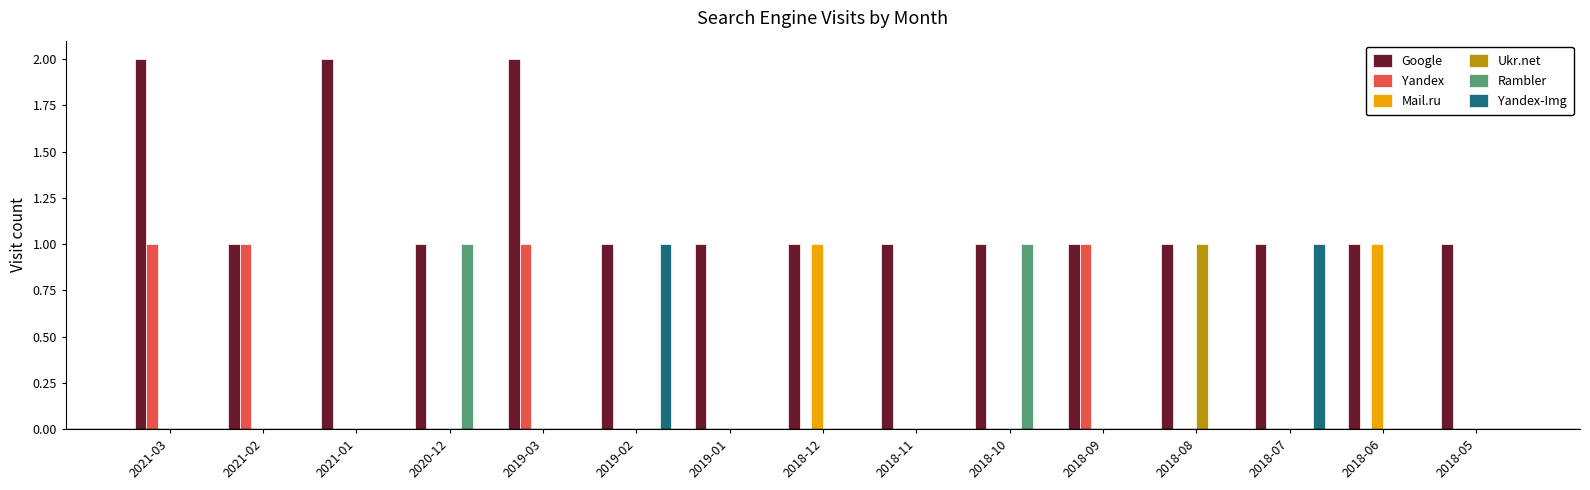

Count the Mail.ru values in the range 0 to 1.

15